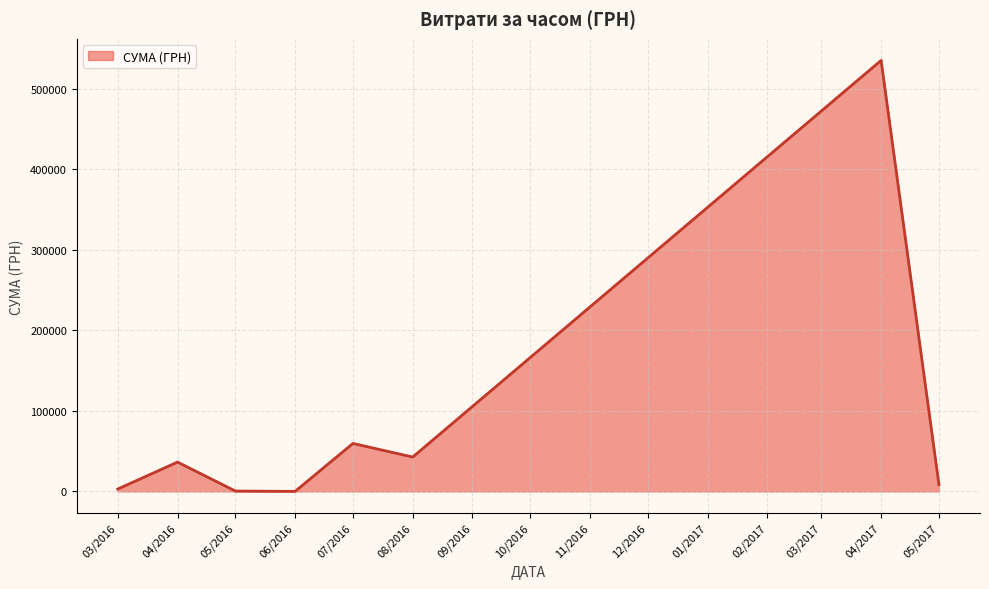

What is the change in value from 08/2016 to 04/2017?

+492256.0